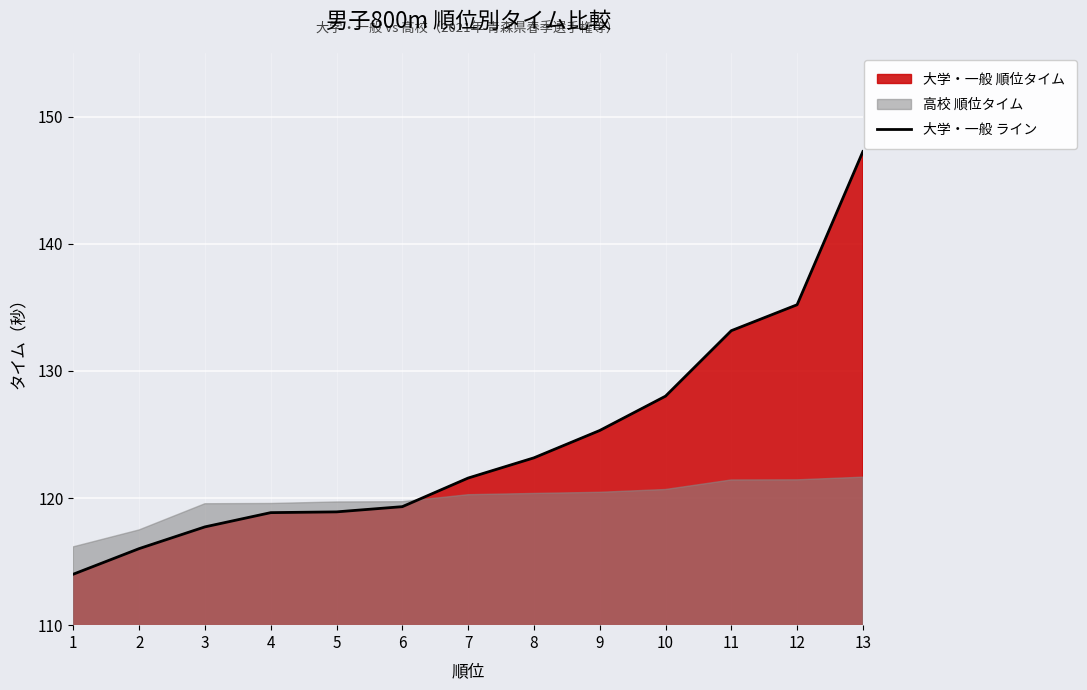

What is the maximum value shown in the chart?

147.2